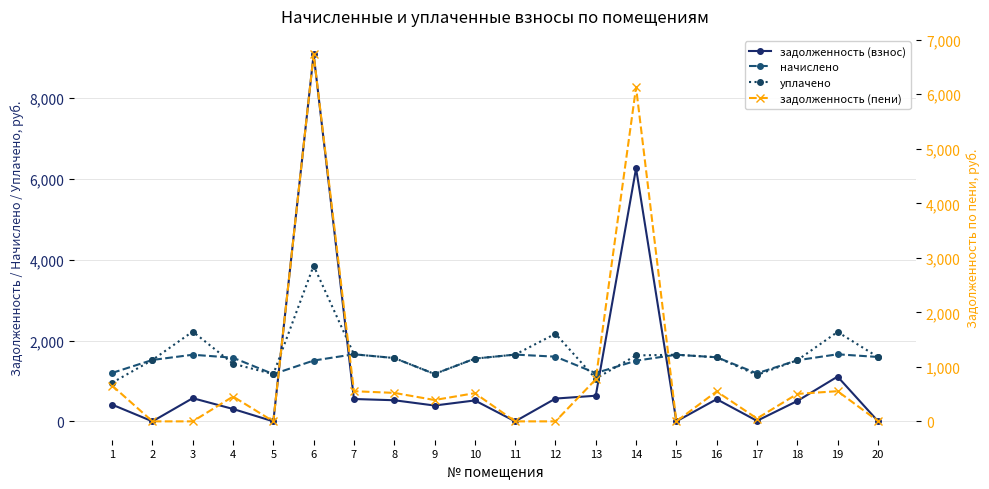

What is the average value of the начислено series?

1484.8